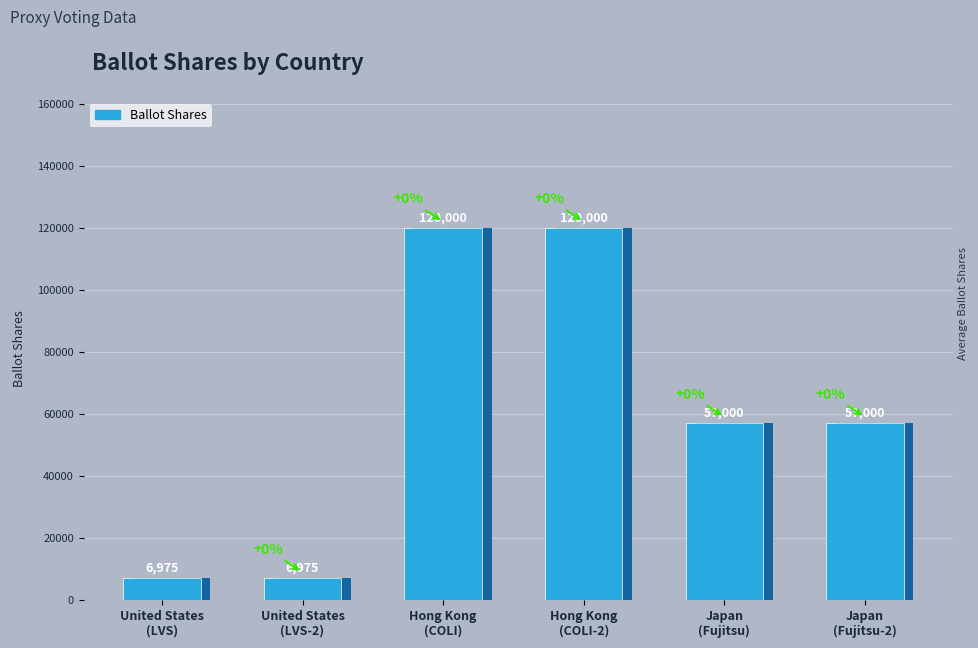

What is the maximum value shown in the chart?

120000